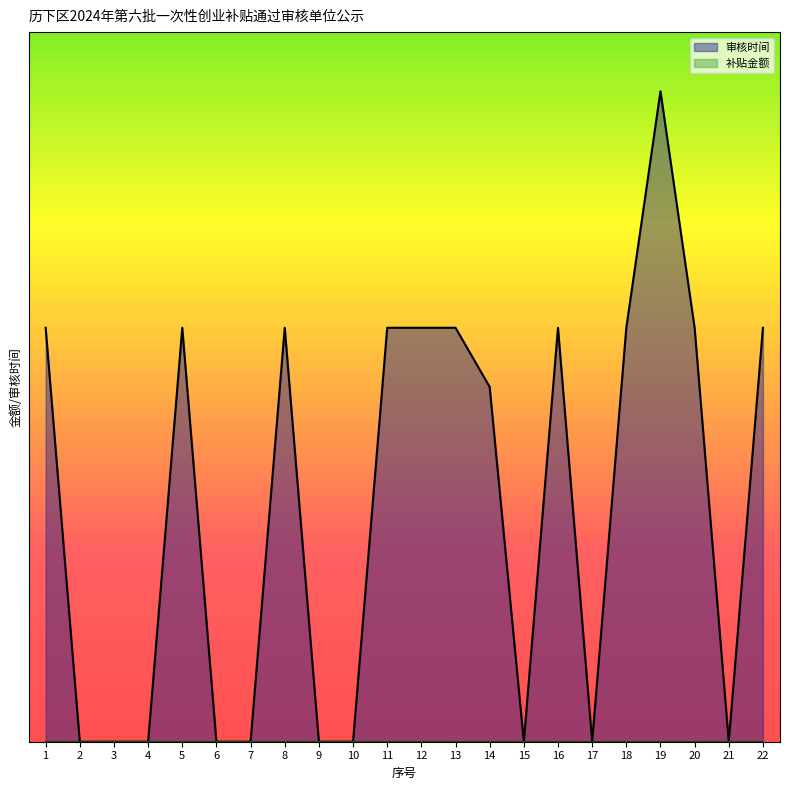

Which label corresponds to the smallest value in the chart?

2